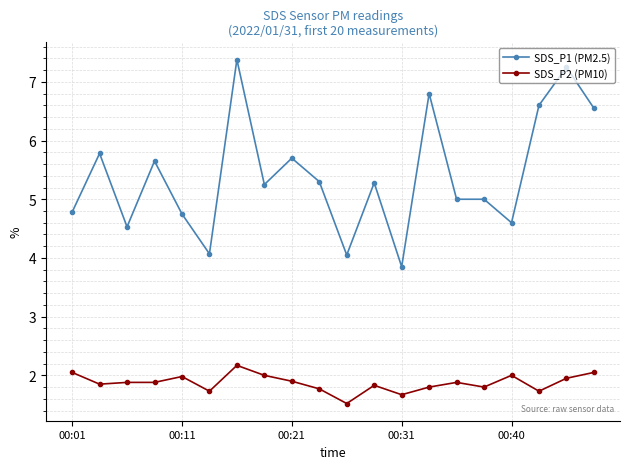

What is the value of the SDS_P2 (PM10) point at the 18th from the left?

1.7